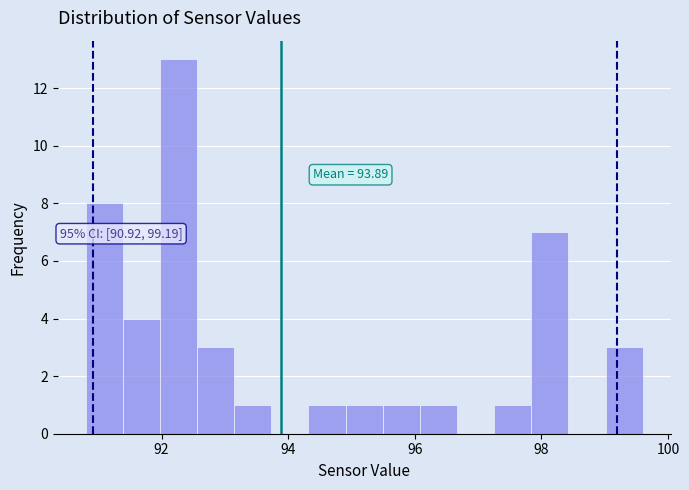

Around what value on the x-axis is the tallest bar? Give the approximate position of its centre, as read against the axis.

92.2